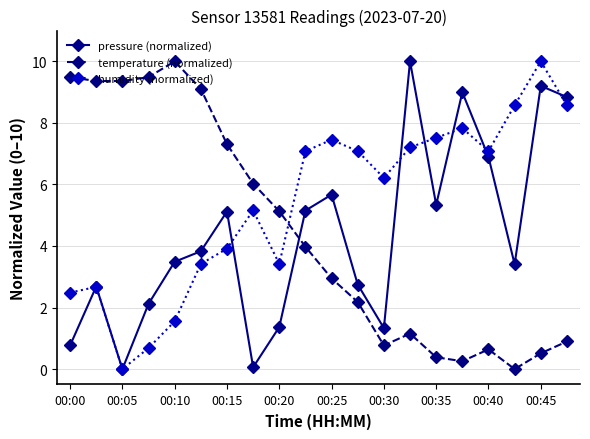

Which series has the largest total across all categories?

humidity (normalized)